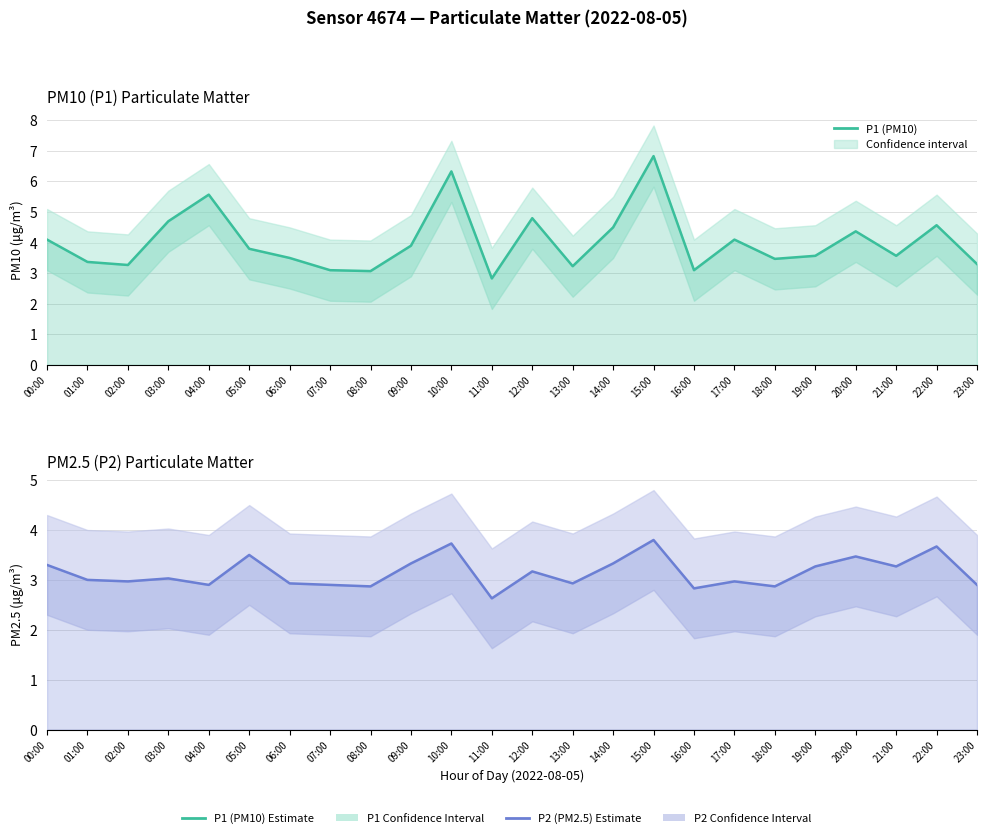

What is the sum of the P1 (PM10) values at 21:00 and 00:00?

7.7